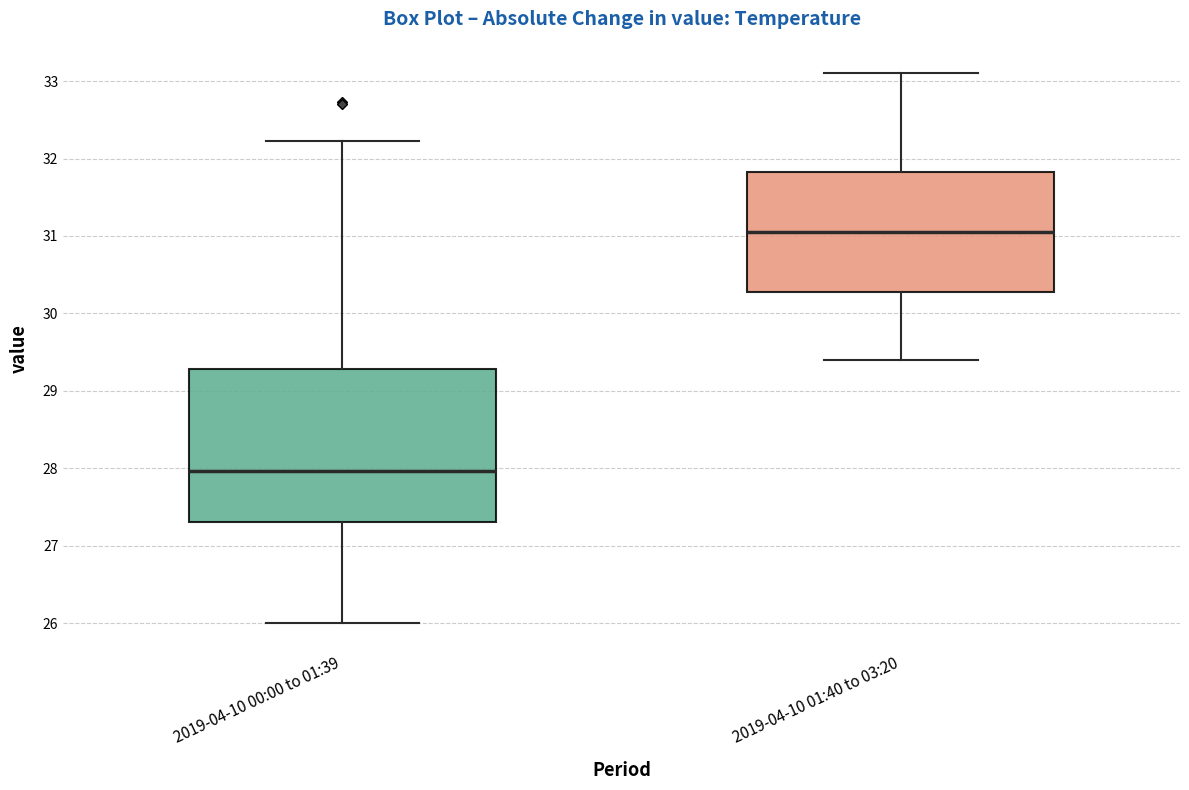

Which box's median line is the lowest?

2019-04-10 00:00 to 01:39